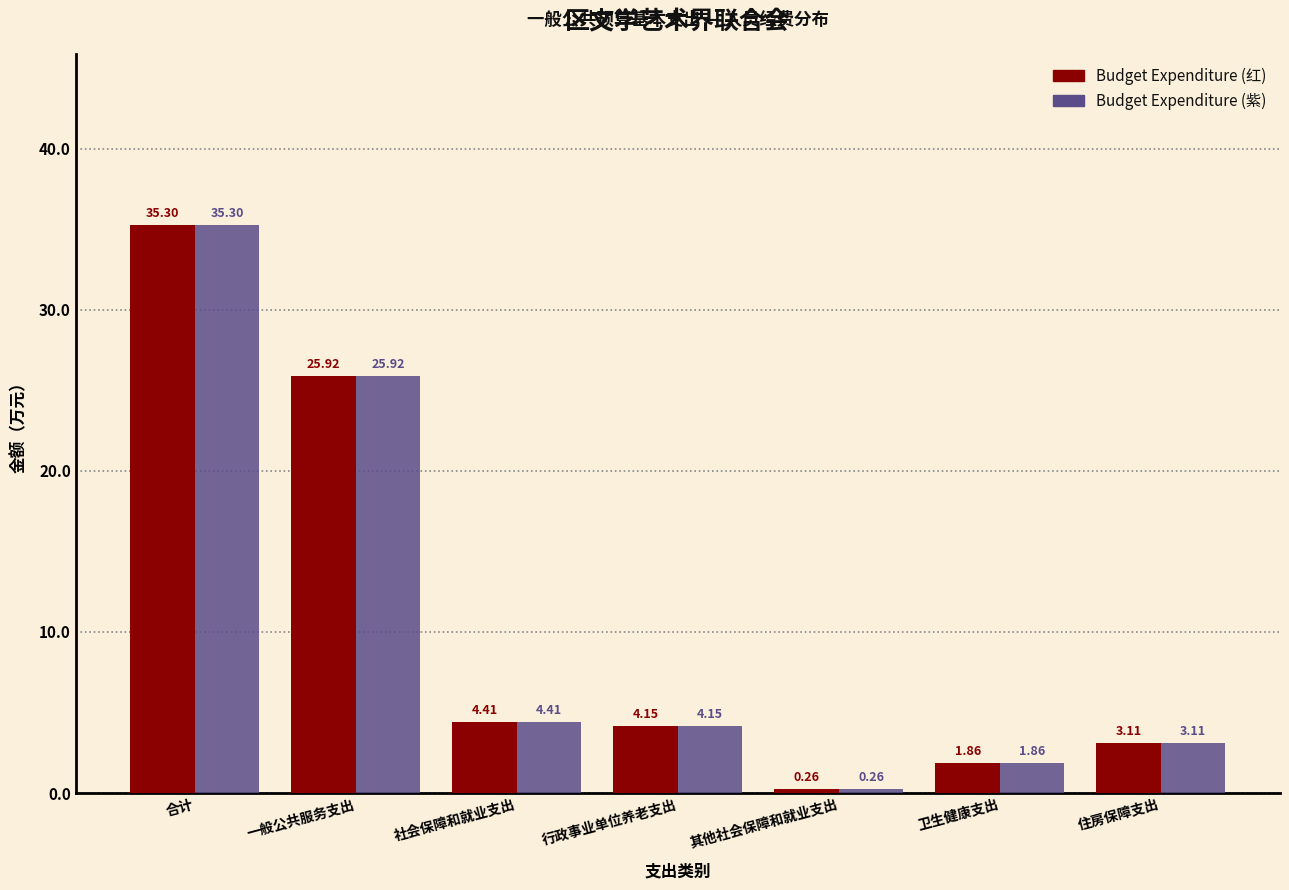

What is the difference between the Budget Expenditure (紫) values at 行政事业单位养老支出 and 其他社会保障和就业支出?

3.9